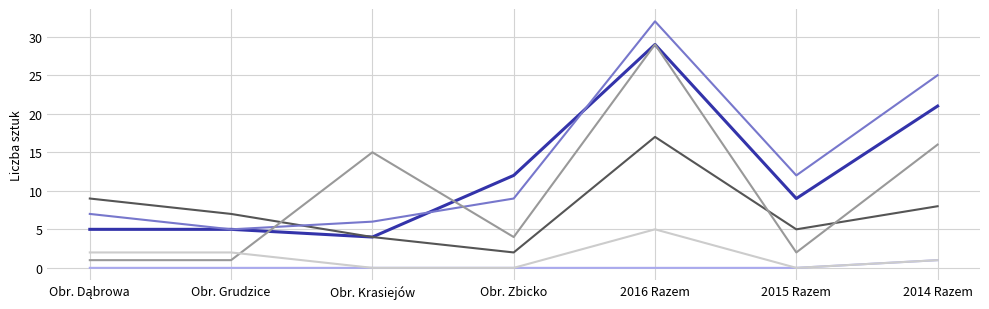

What is the spread (max minus min) of values at Obr. Krasiejów?

15